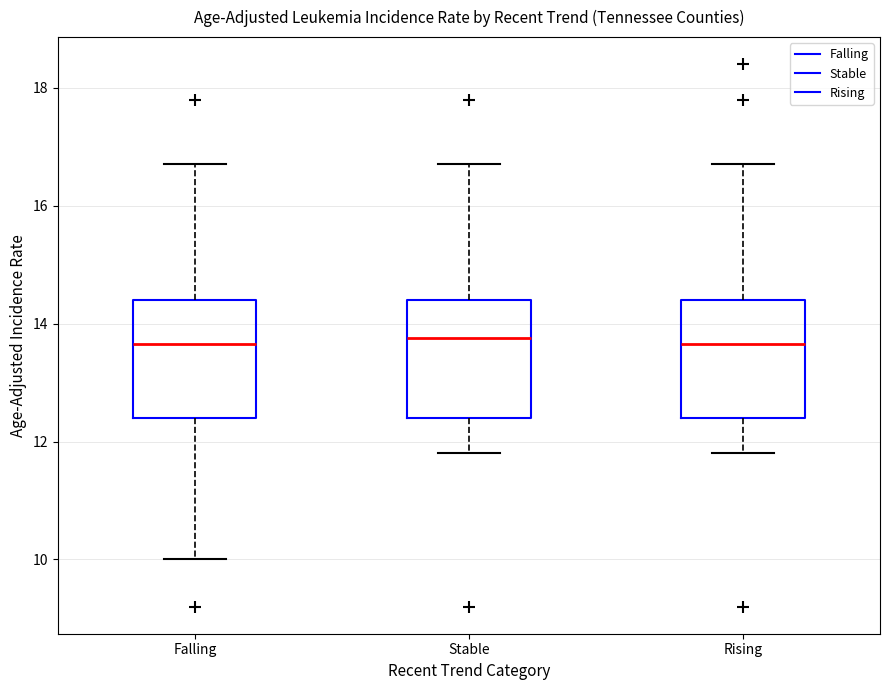

Where does the upper whisker of the box for Falling end on the y-axis? The values are not printed on the chart, so give them approximately, as read against the axis.

16.8